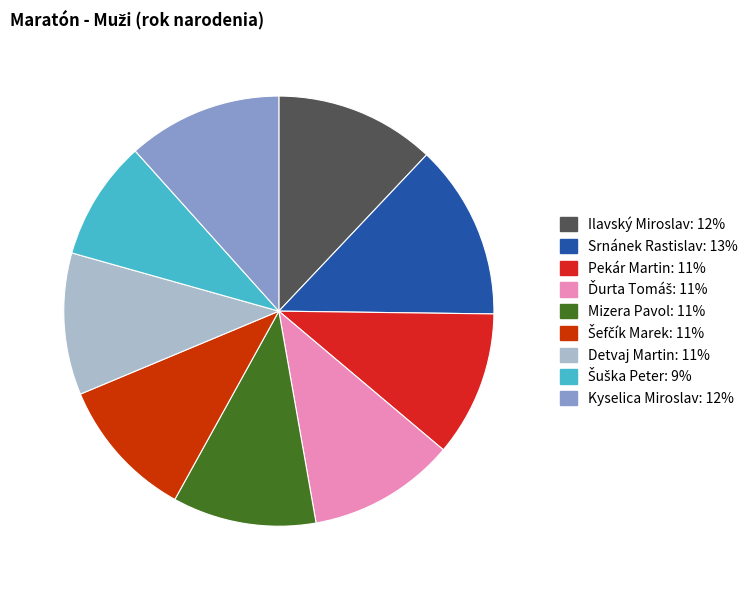

Is there a majority slice in this chart?

No